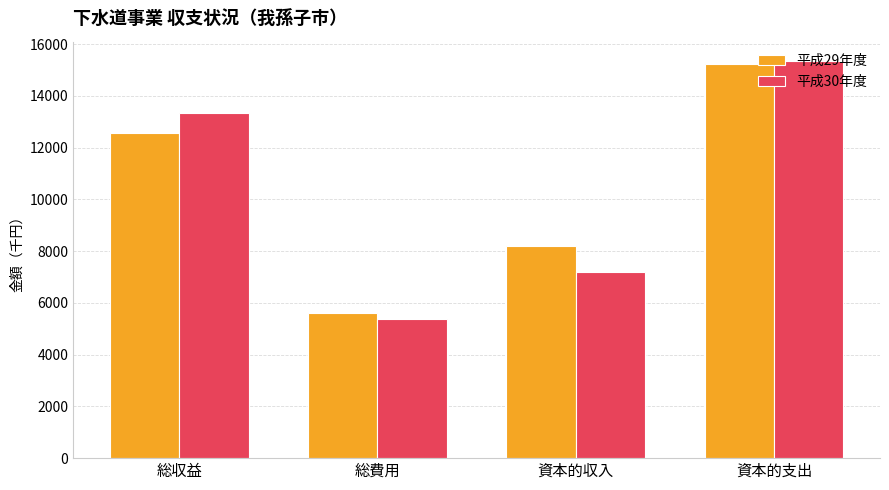

What are all the series names shown in the legend?

平成29年度, 平成30年度